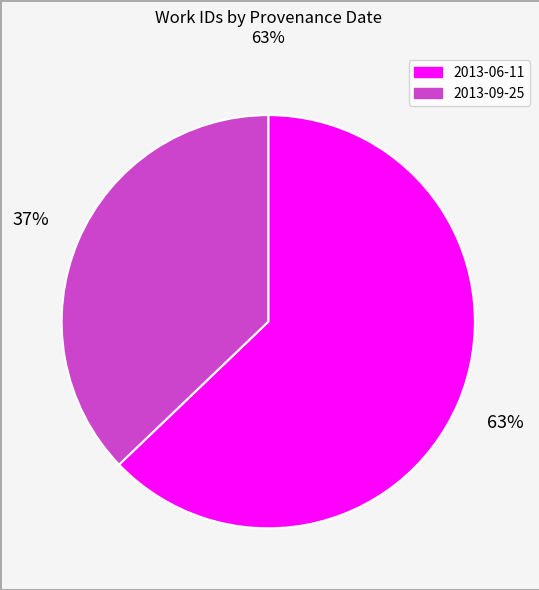

How many slices are in this pie chart?

2